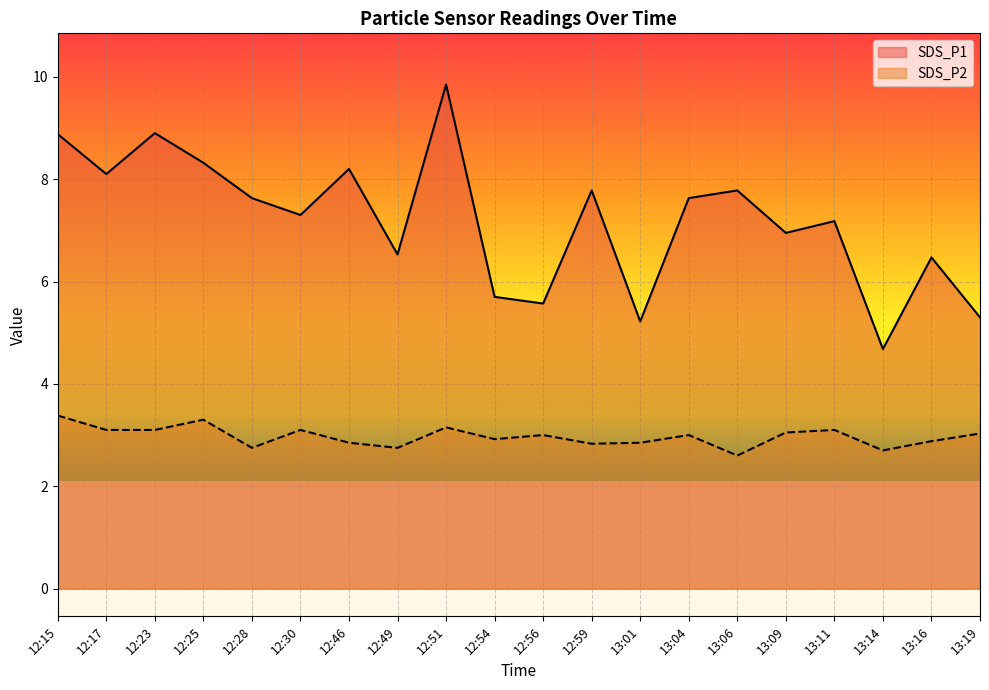

At how many categories does at least one series exceed 5?

19